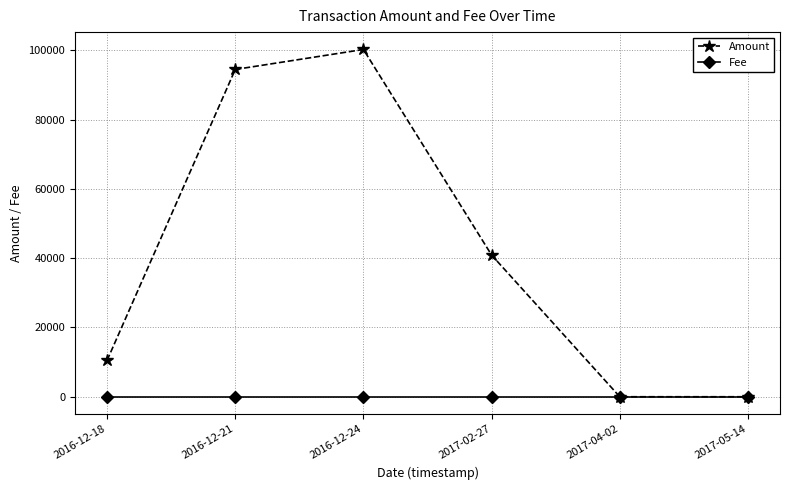

Does the chart display data point markers on the line(s)?

Yes